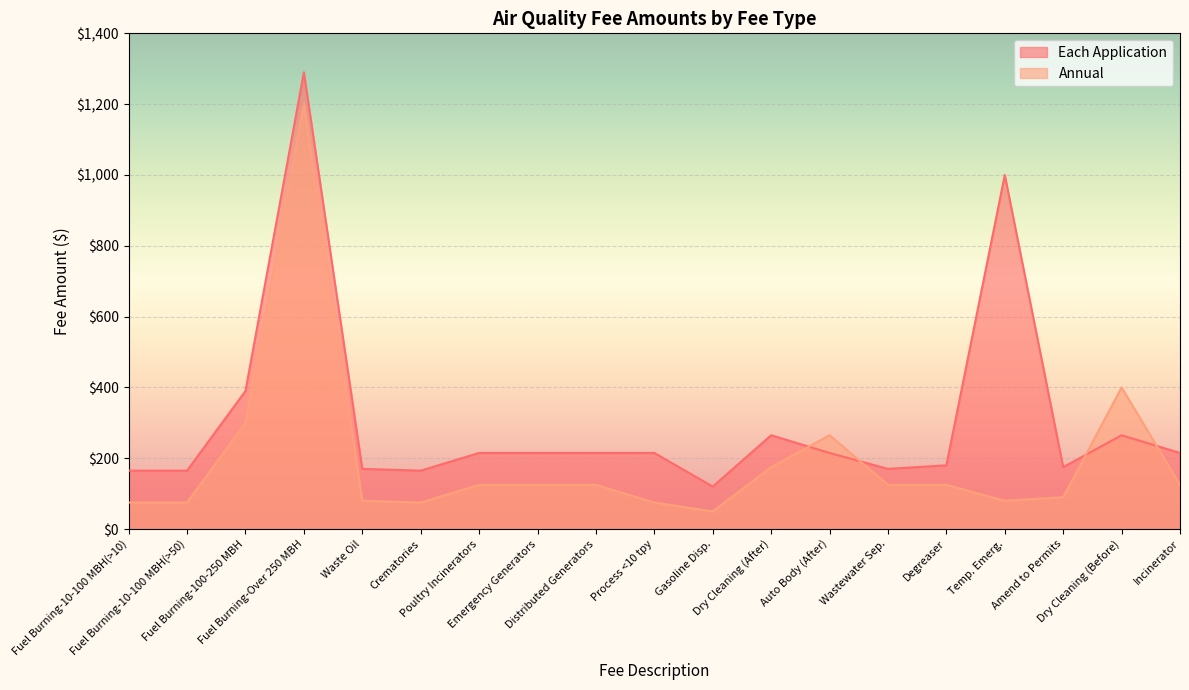

Which series has the largest range (max minus min)?

Each Application